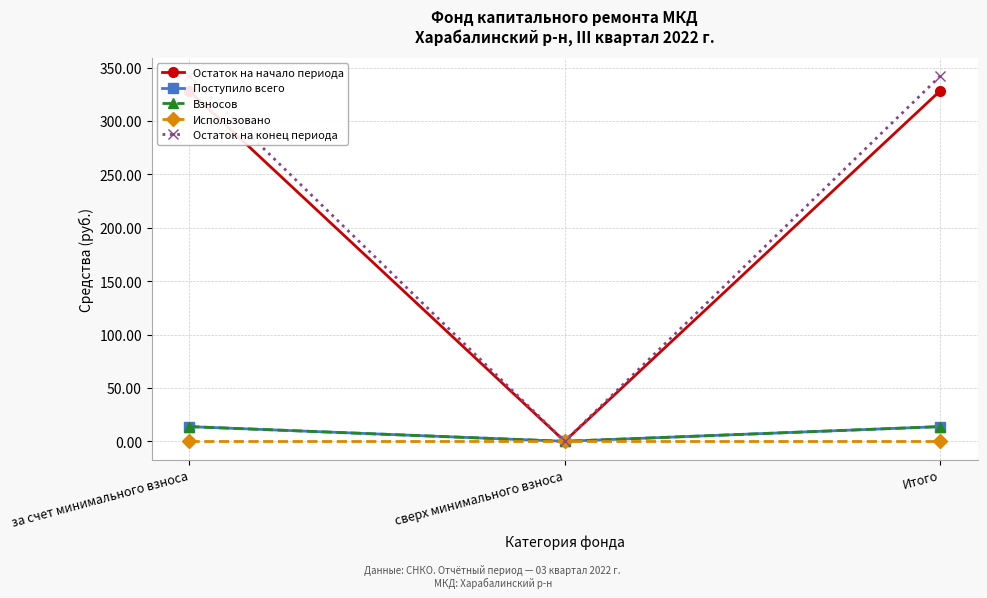

How many lines are shown in the chart?

5